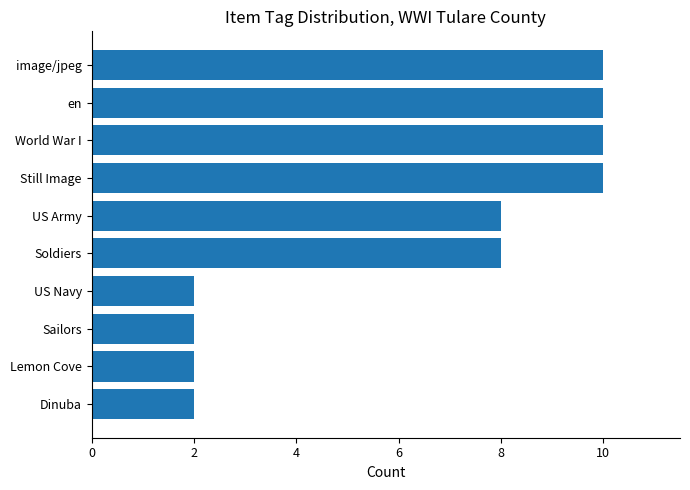

What is the average value?

6